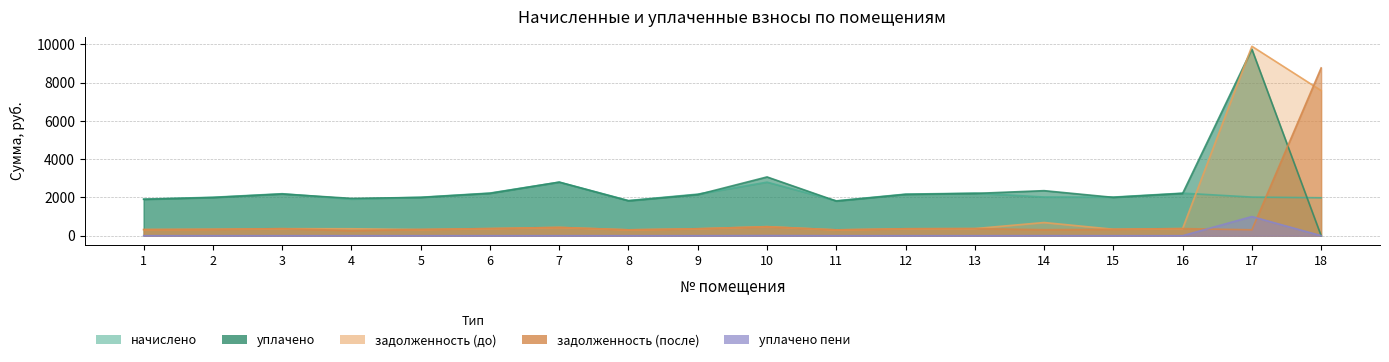

Is the value of начислено at 5 greater than the value of уплачено at 13?

No